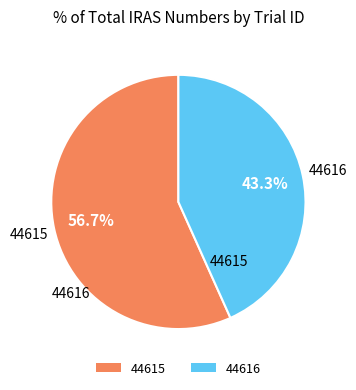

To the nearest percent, what is the difference between the 44616 and 44615 slice percentages?

13%